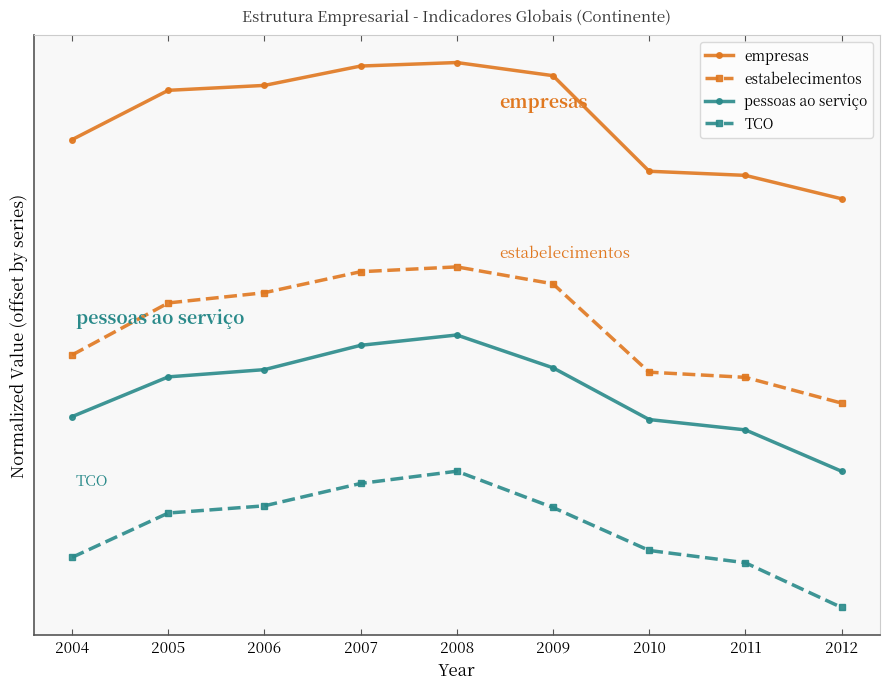

Which has a higher value, 2007 or 2010?

2007